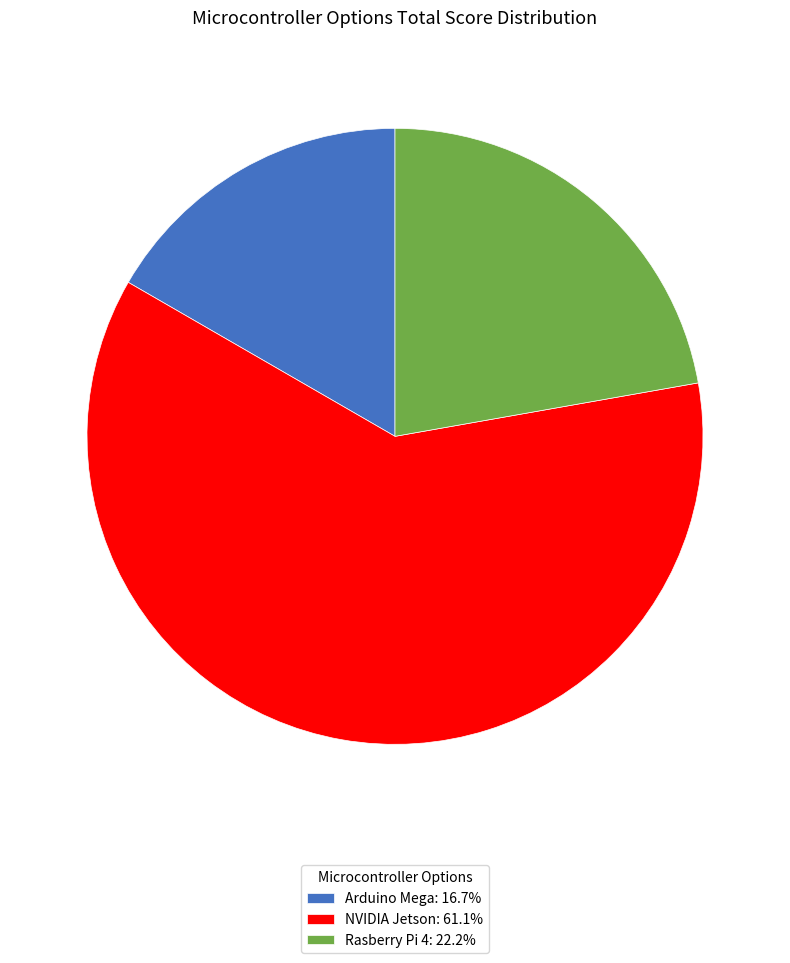

The NVIDIA Jetson slice represents 61% of the pie. True or false?

True